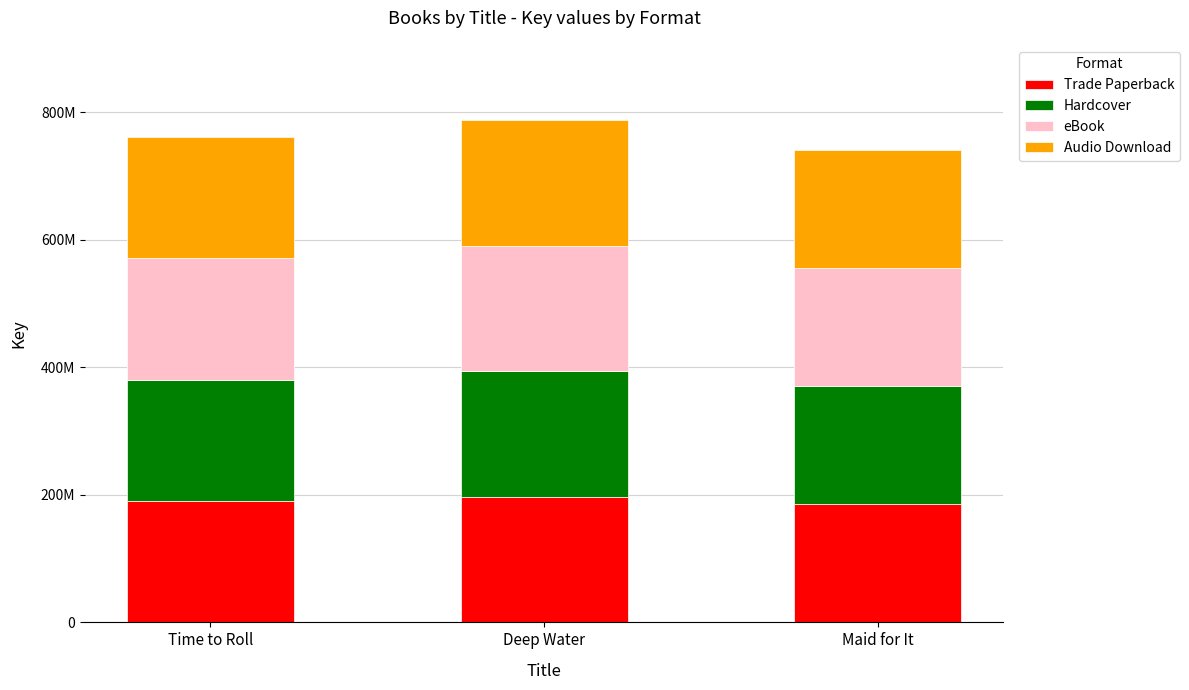

What is the label of the 3rd bar from the right?

Time to Roll